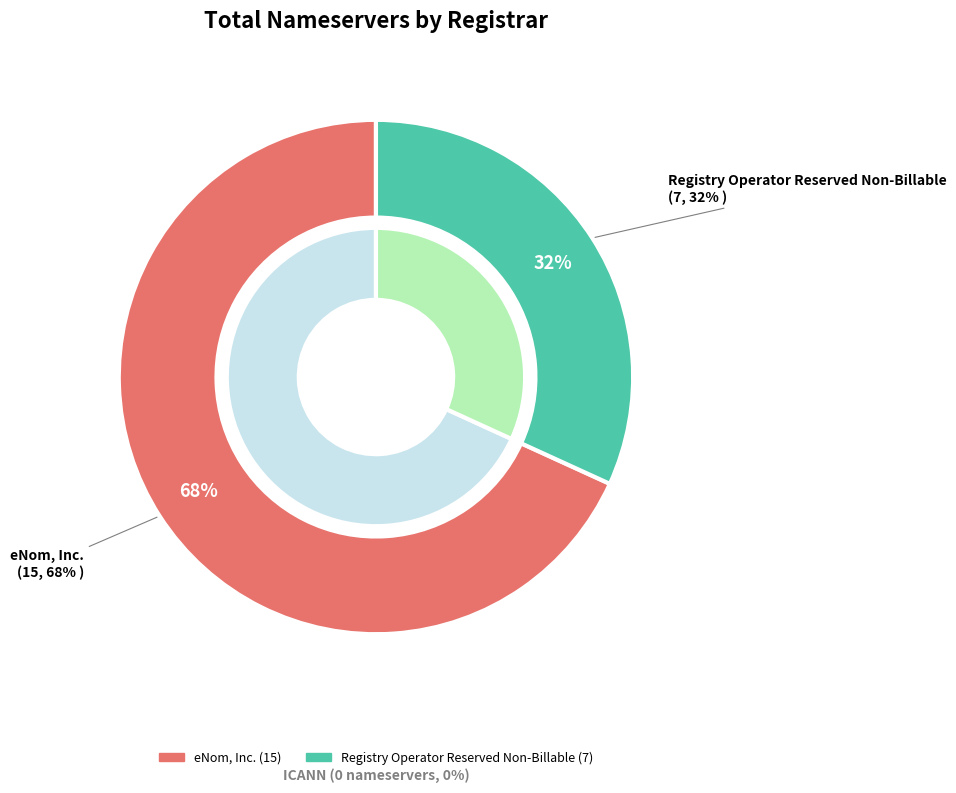

Which slice is the smallest?

ICANN